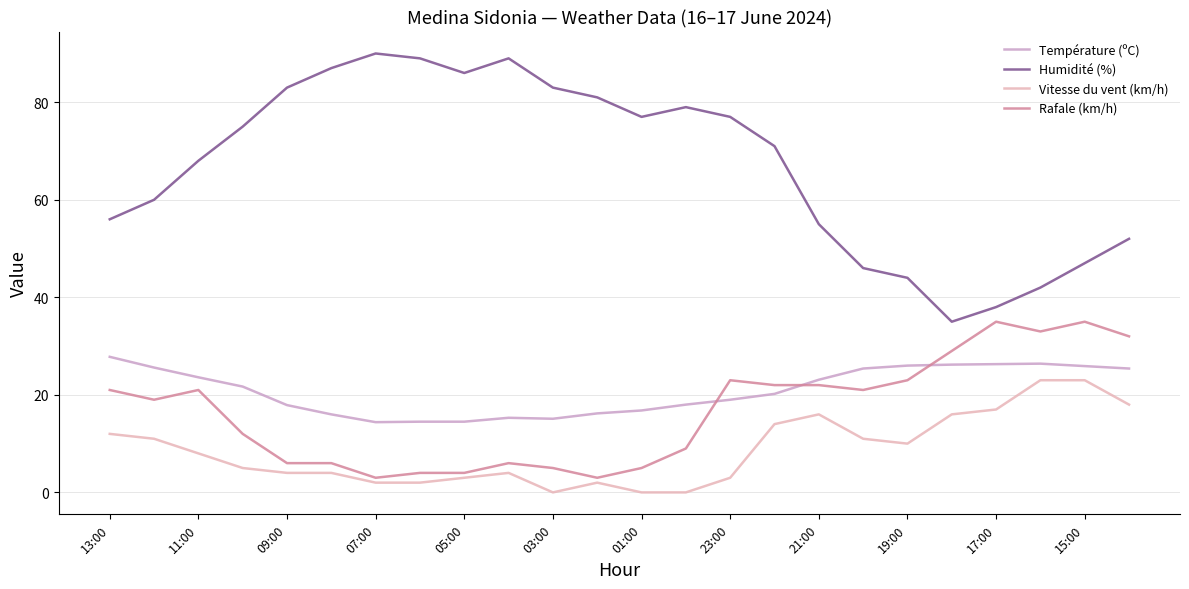

What is the maximum value shown in the chart?

90.0